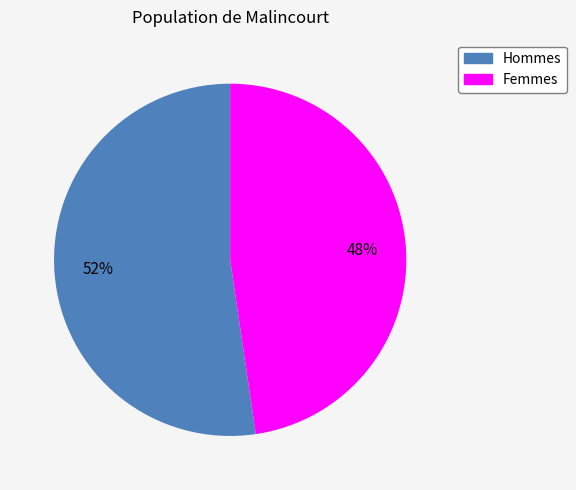

How many segments does this pie chart have?

2